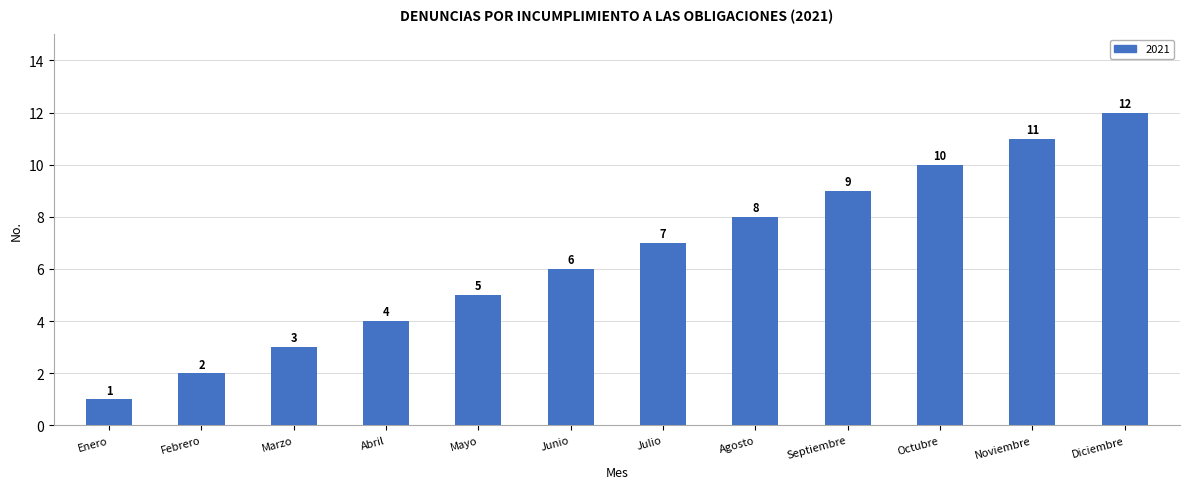

Reading left to right, list all the values displayed in this chart.

1	2	3	4	5	6	7	8	9	10	11	12